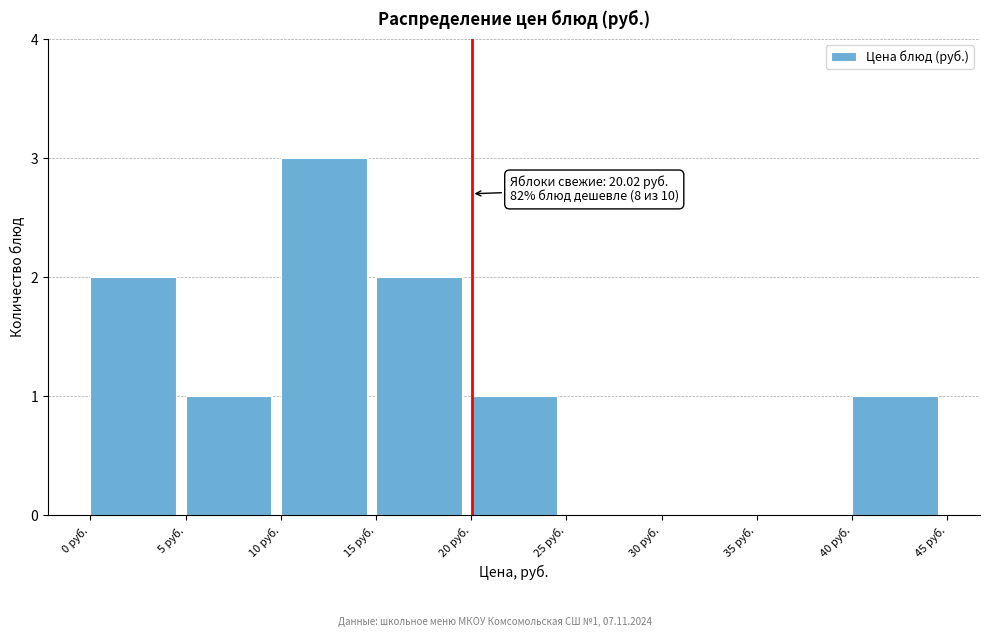

Which range on the x-axis has the tallest bar?

10 to 15